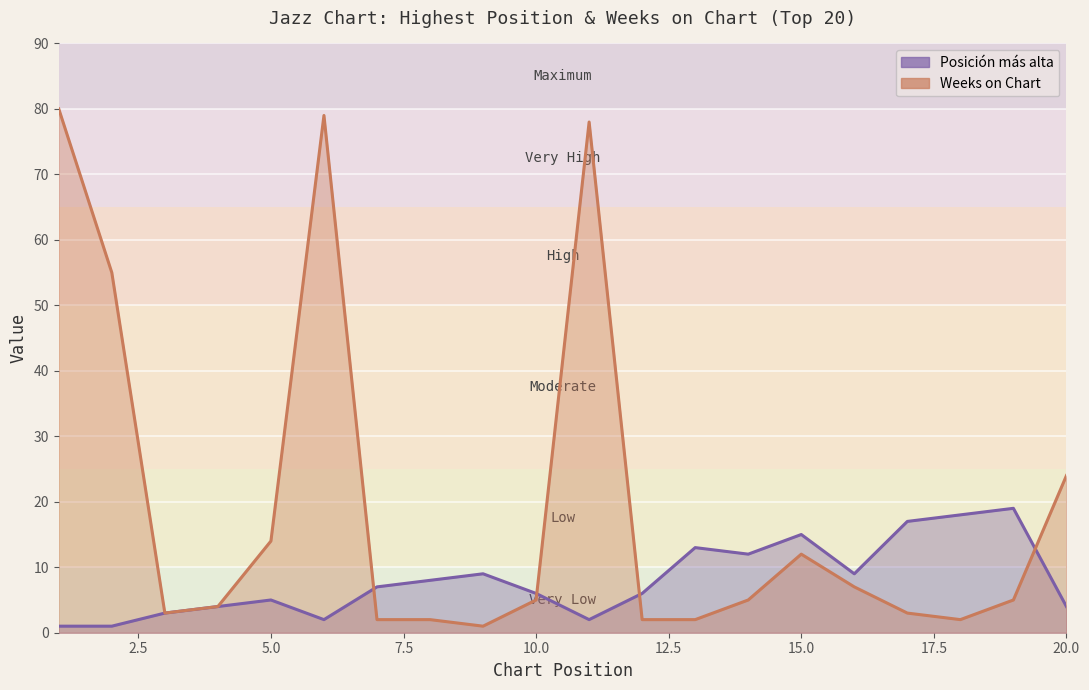

After their last crossing, which series has the higher values: Posición más alta or Weeks on Chart?

Weeks on Chart